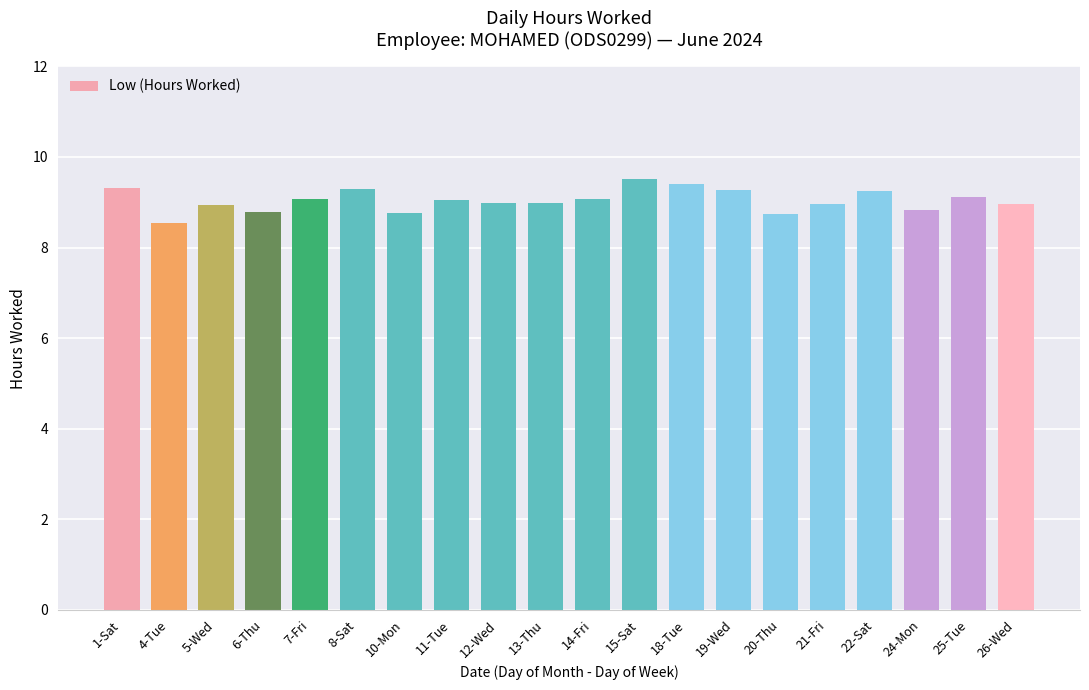

What is the ratio of the value at 1-Sat to the value at 18-Tue?

1.0